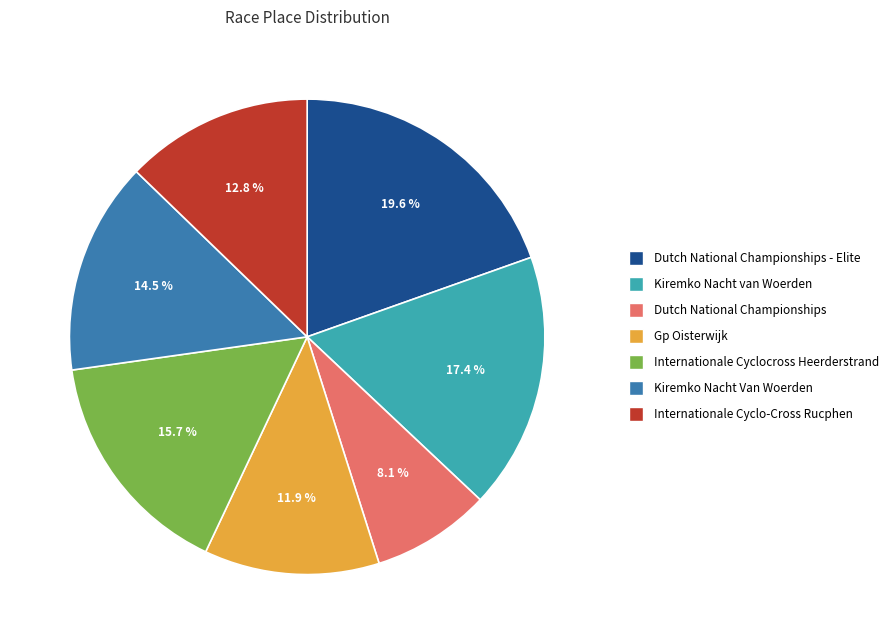

How many slices are in this pie chart?

7